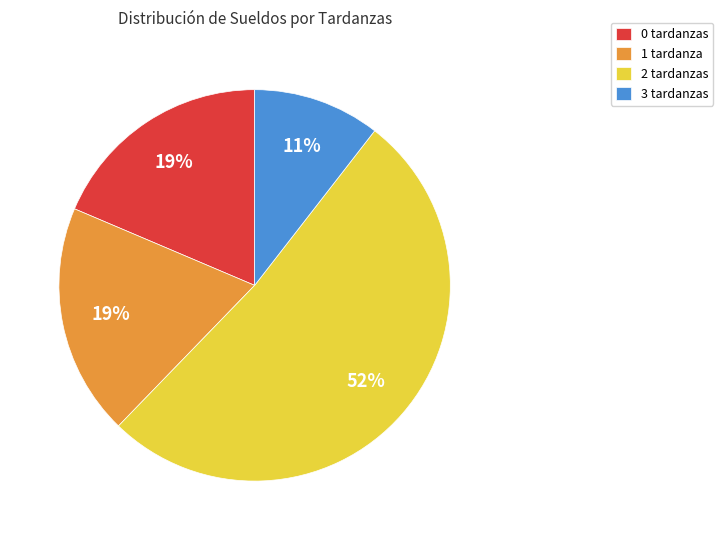

The 0 tardanzas slice represents 19% of the pie. True or false?

True